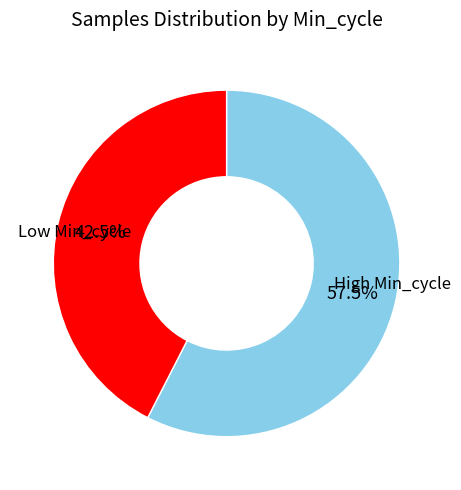

Does any single category account for the majority?

Yes